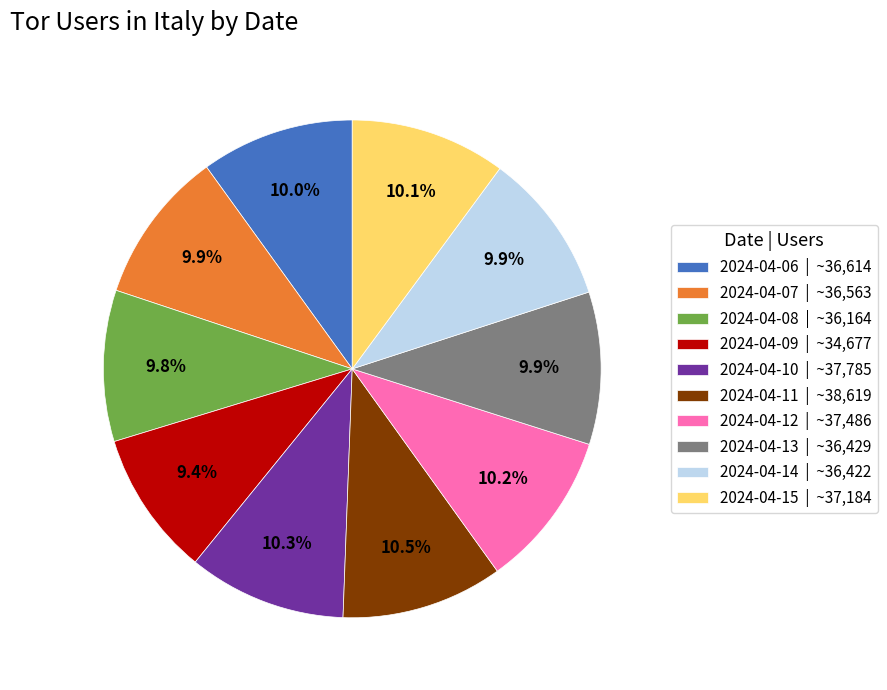

What percentage is the 2024-04-10 slice, to the nearest percent?

10%